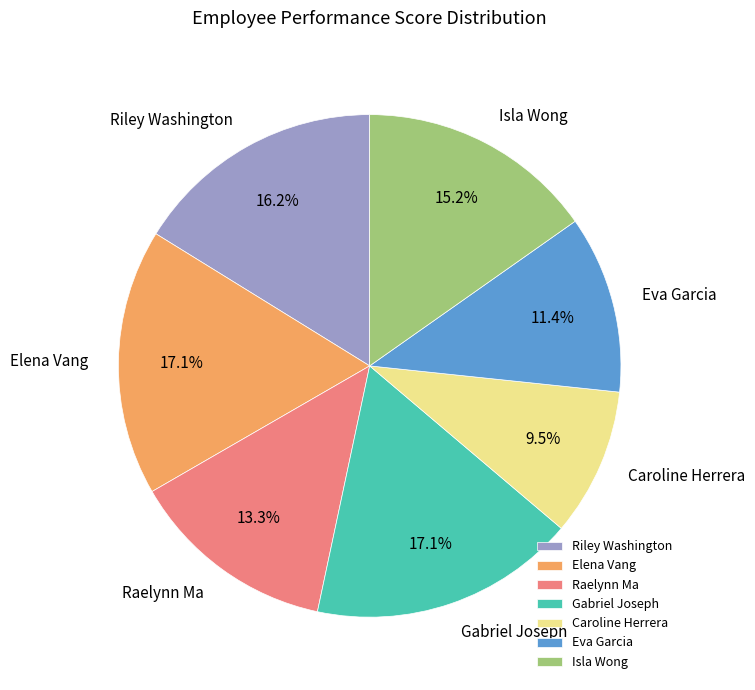

Is there any slice that represents more than half of the pie?

No